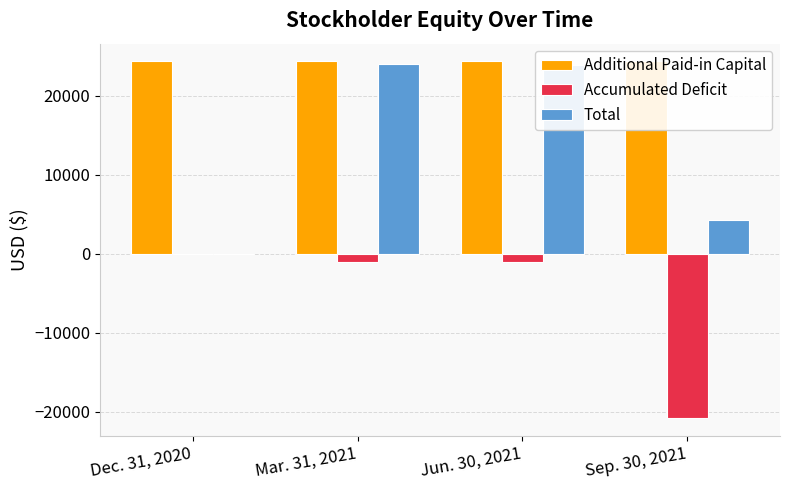

List the series in order of their peak value, lowest first.

Accumulated Deficit, Total, Additional Paid-in Capital